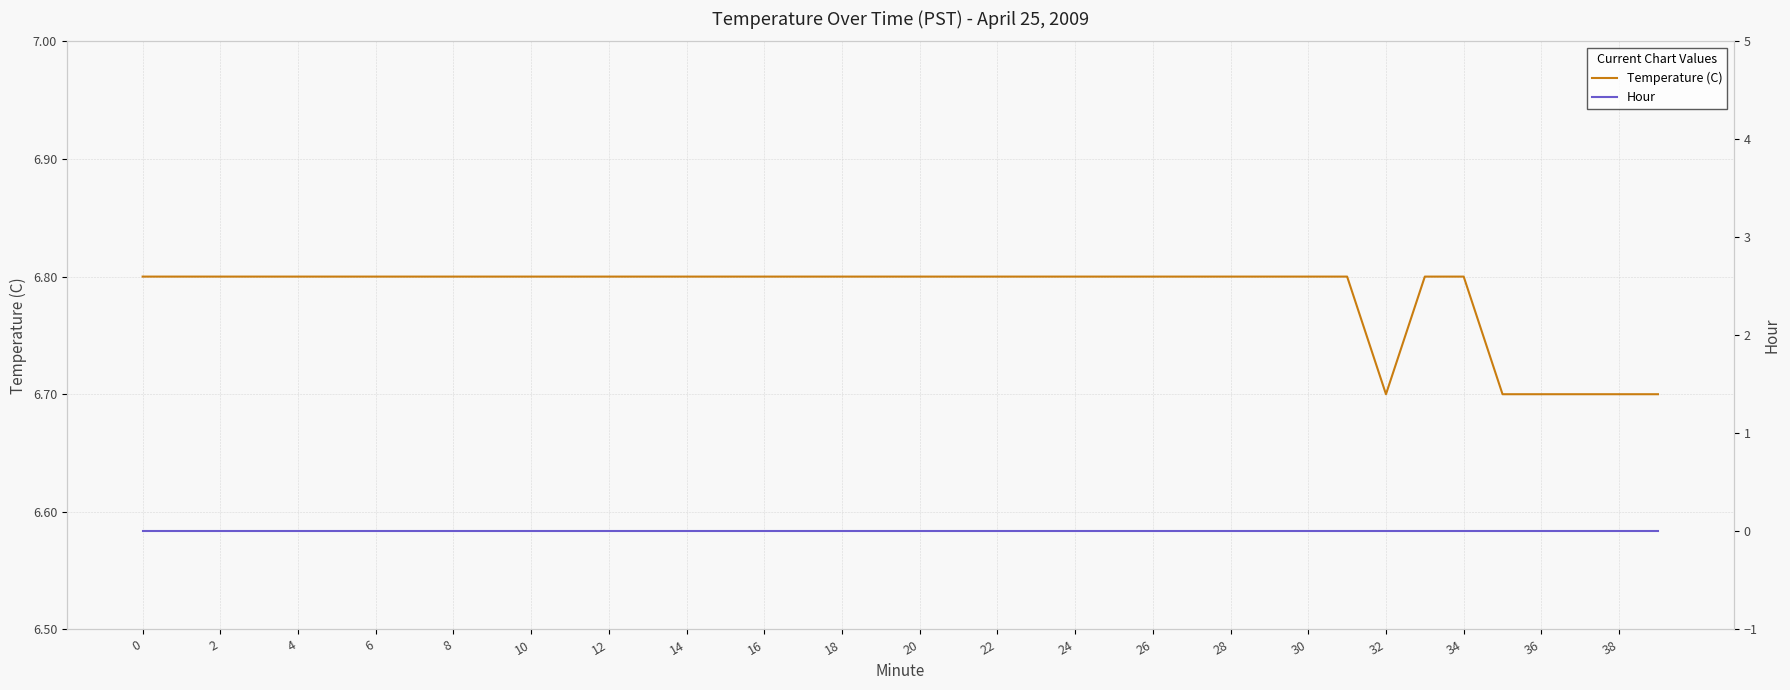

What is the lowest value of the Temperature (C) series?

6.7